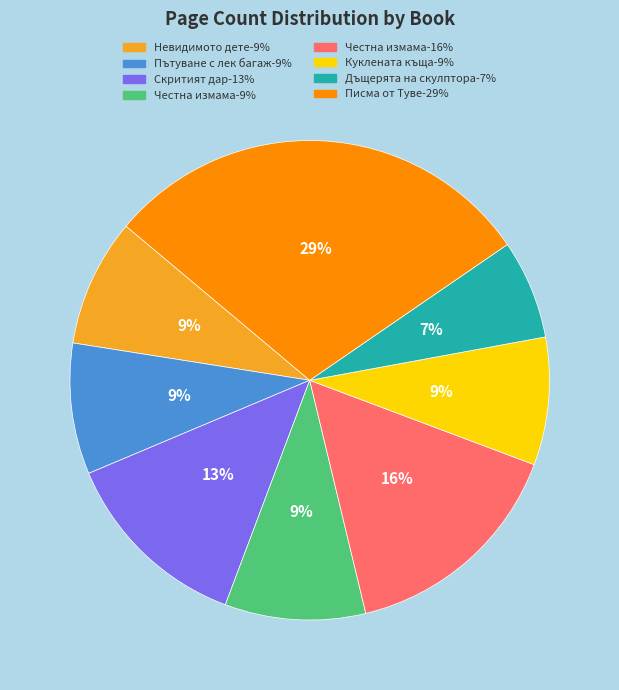

Is there any slice that represents more than half of the pie?

No